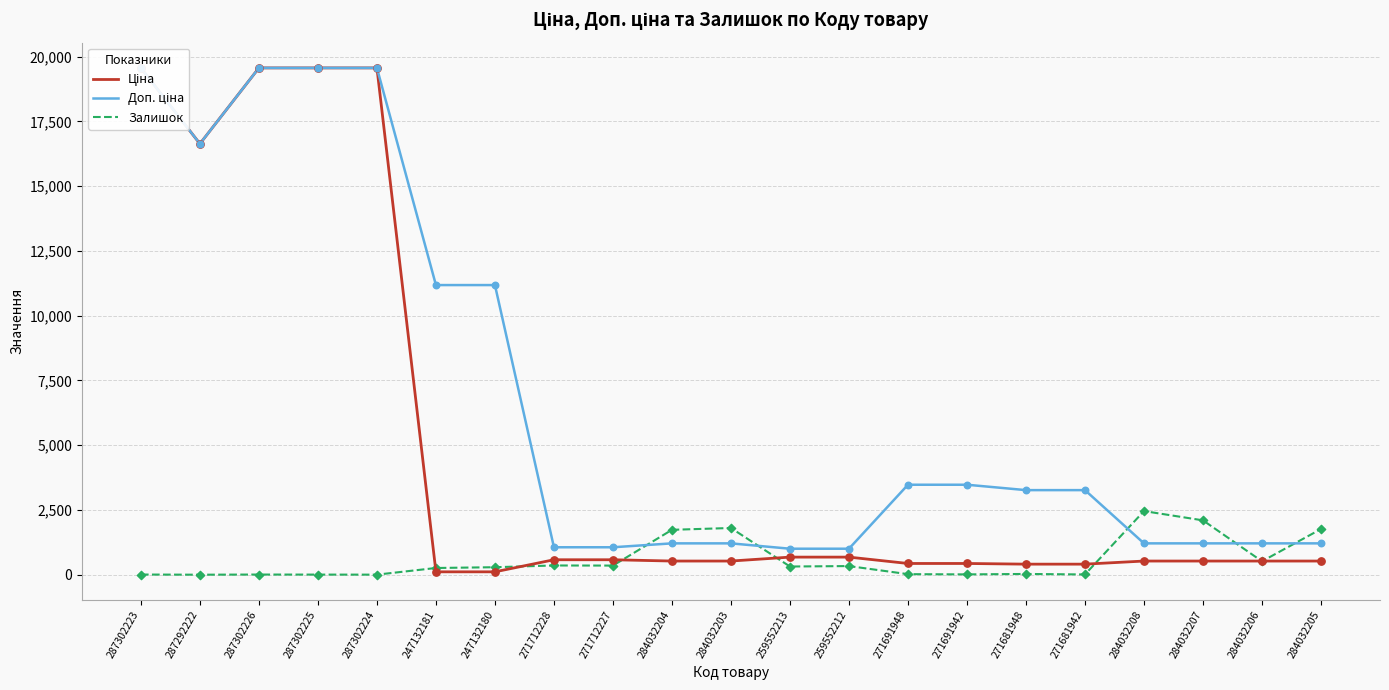

Which series has the largest total across all categories?

Доп. ціна